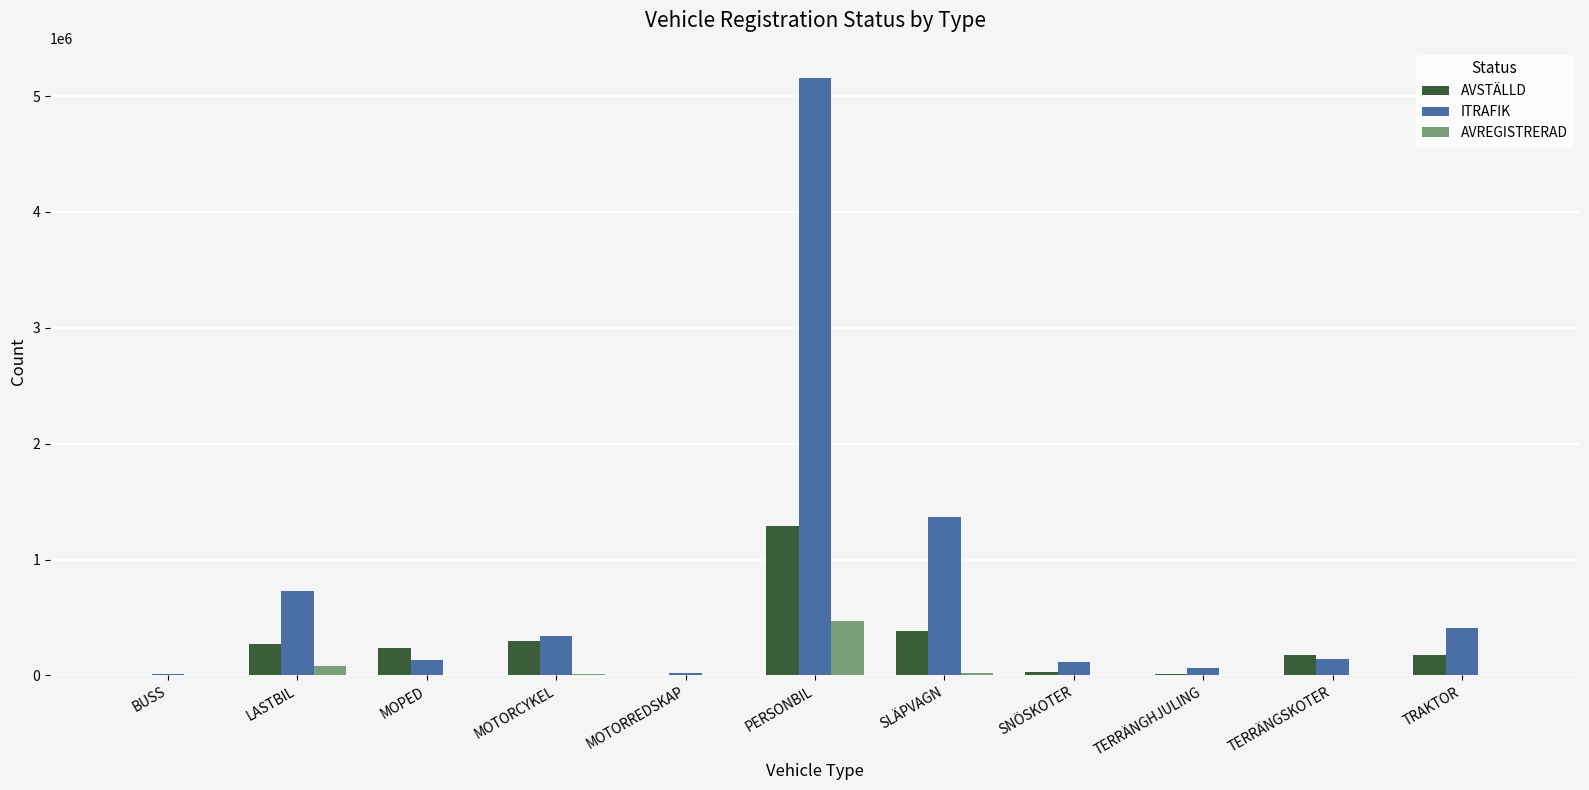

What is the total value across all series at SLÄPVAGN?

1769093